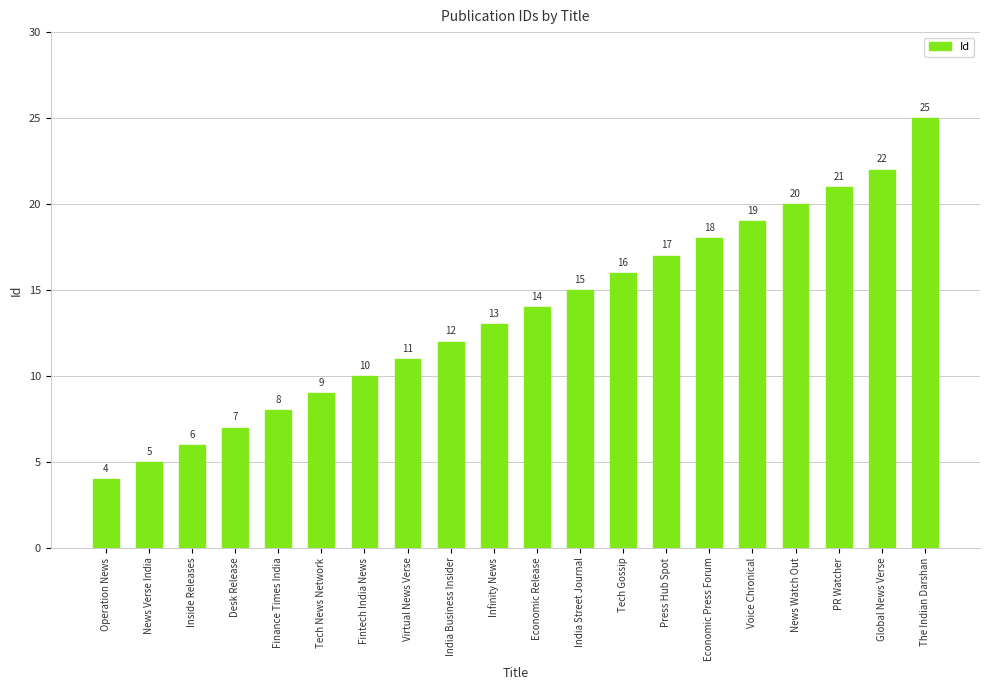

List the labels in order of value, largest first.

The Indian Darshan, Global News Verse, PR Watcher, News Watch Out, Voice Chronical, Economic Press Forum, Press Hub Spot, Tech Gossip, India Street Journal, Economic Release, Infinity News, India Business Insider, Virtual News Verse, Fintech India News, Tech News Network, Finance Times India, Desk Release, Inside Releases, News Verse India, Operation News